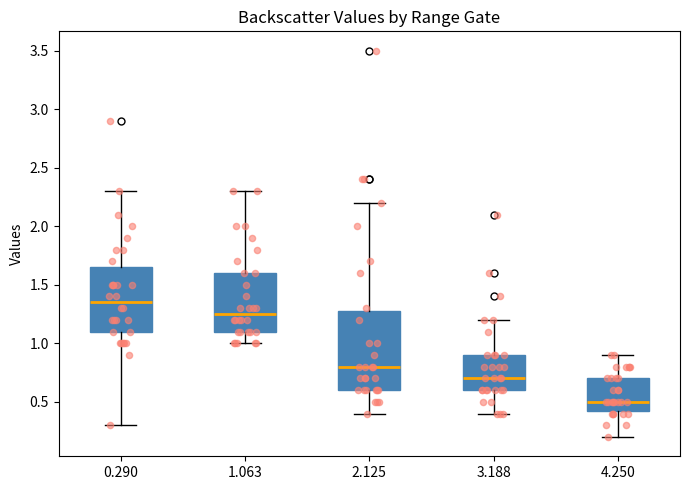

Which box's median line is the lowest?

4.250